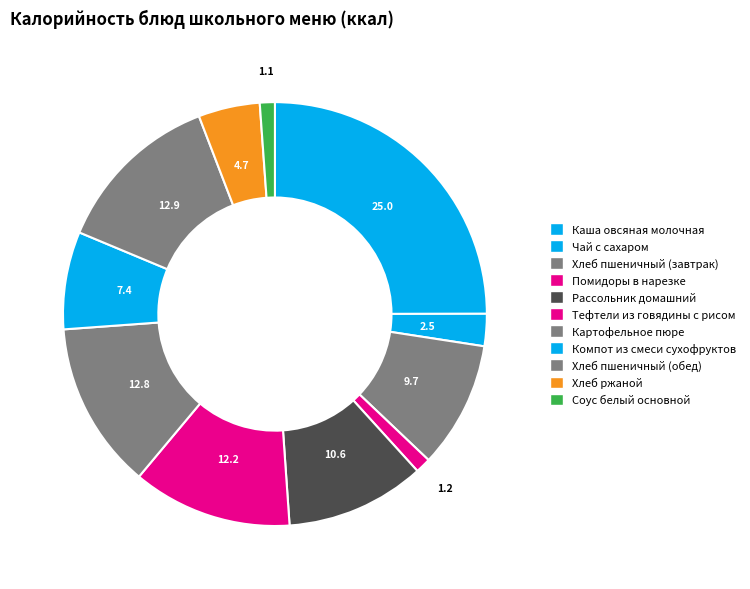

How many slices are in this pie chart?

11